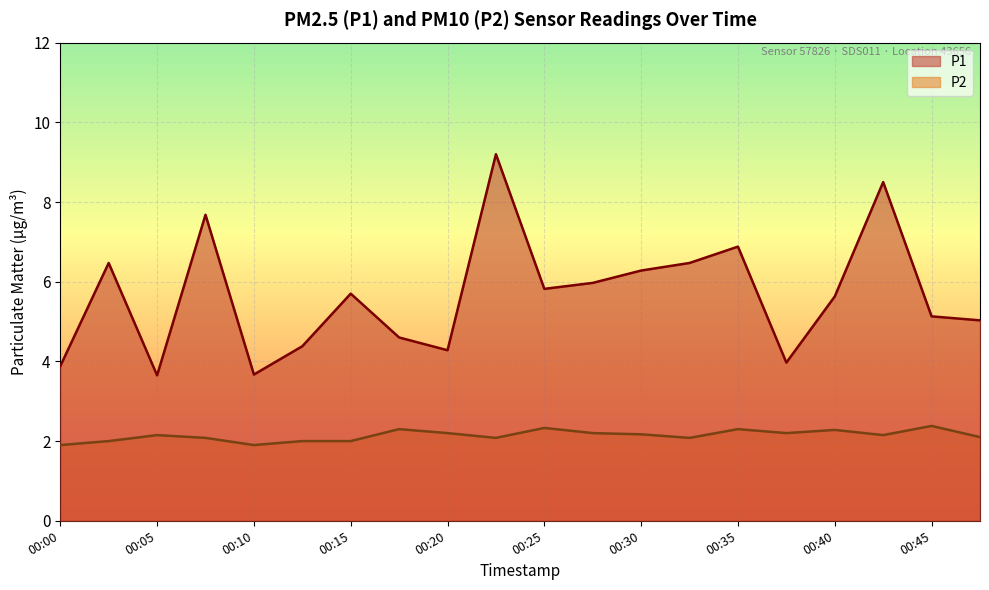

At which label does P1 first exceed 5?

00:03